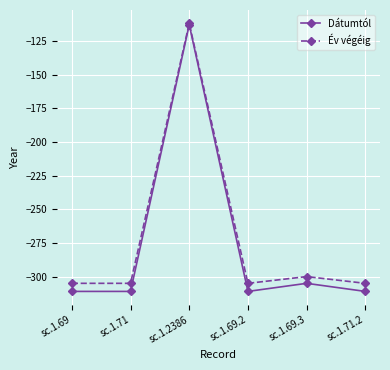

In Dátumtól, how many points are higher than both neighbors (excluding endpoints)?

2